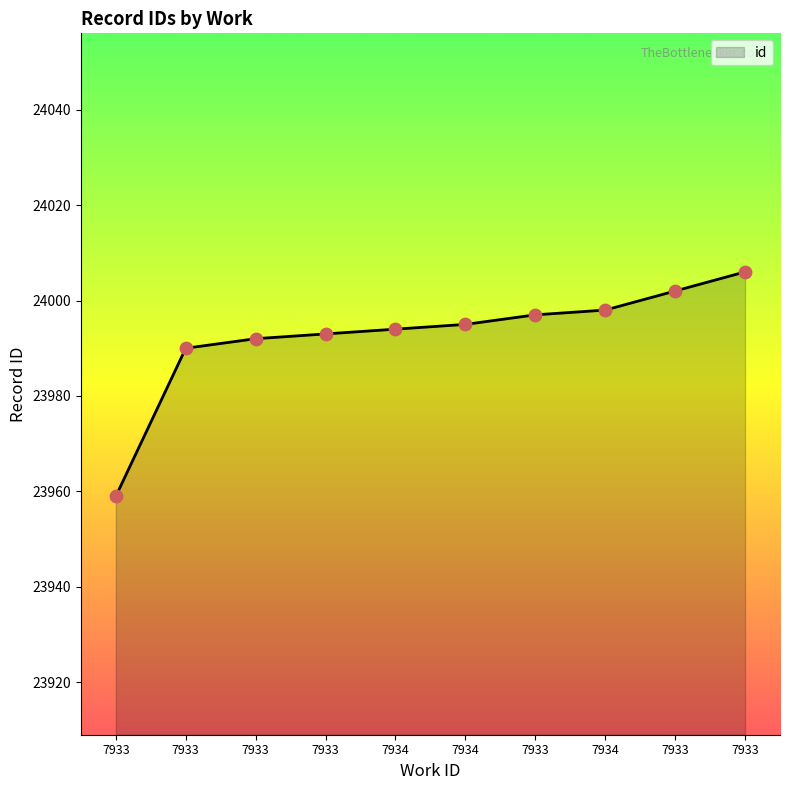

What is the ratio of the value at 7934 to the value at 7933?

1.0